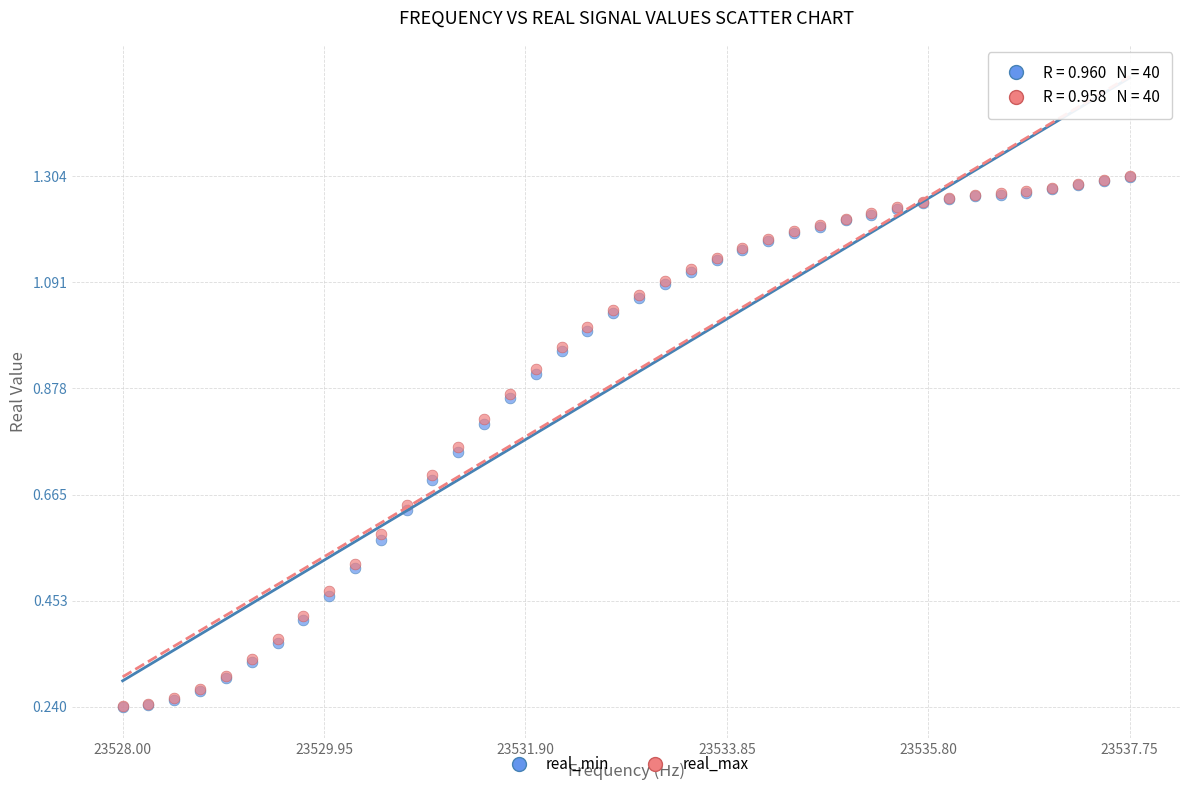

What are all the series names shown in the legend?

real_min, real_max